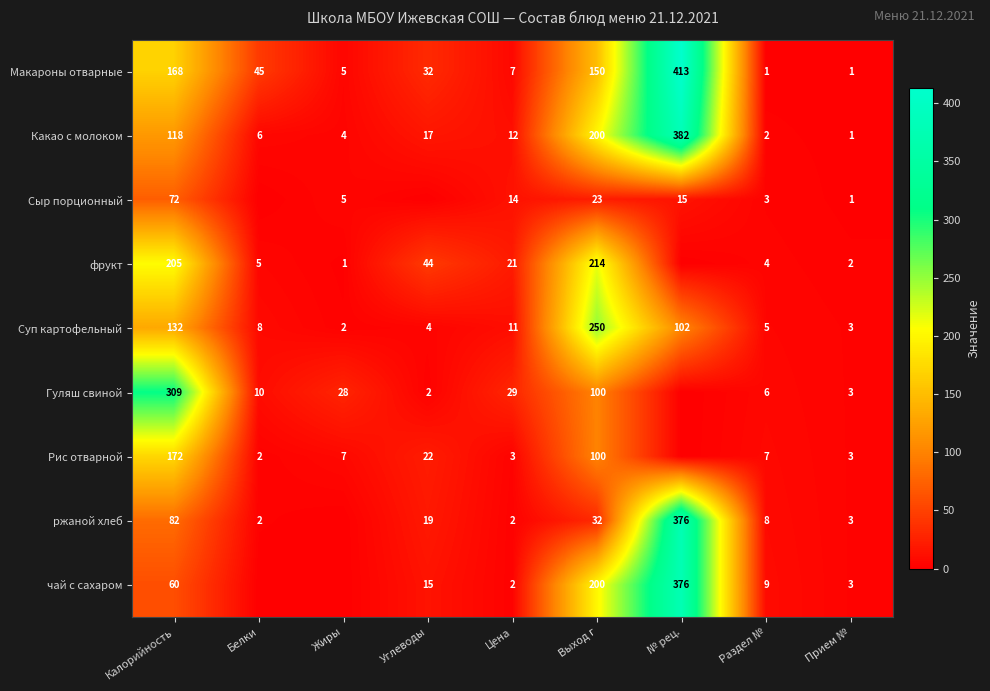

What is the total value across all series at Калорийность?

1318